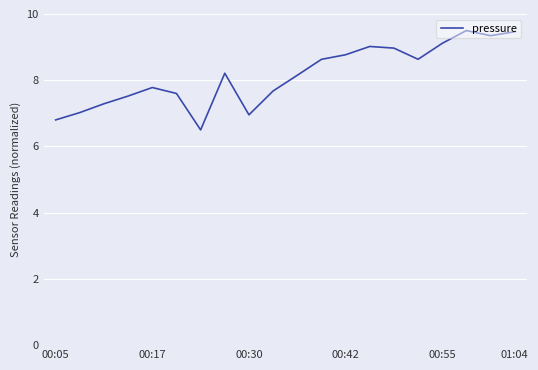

How many distinct data groups are displayed?

1